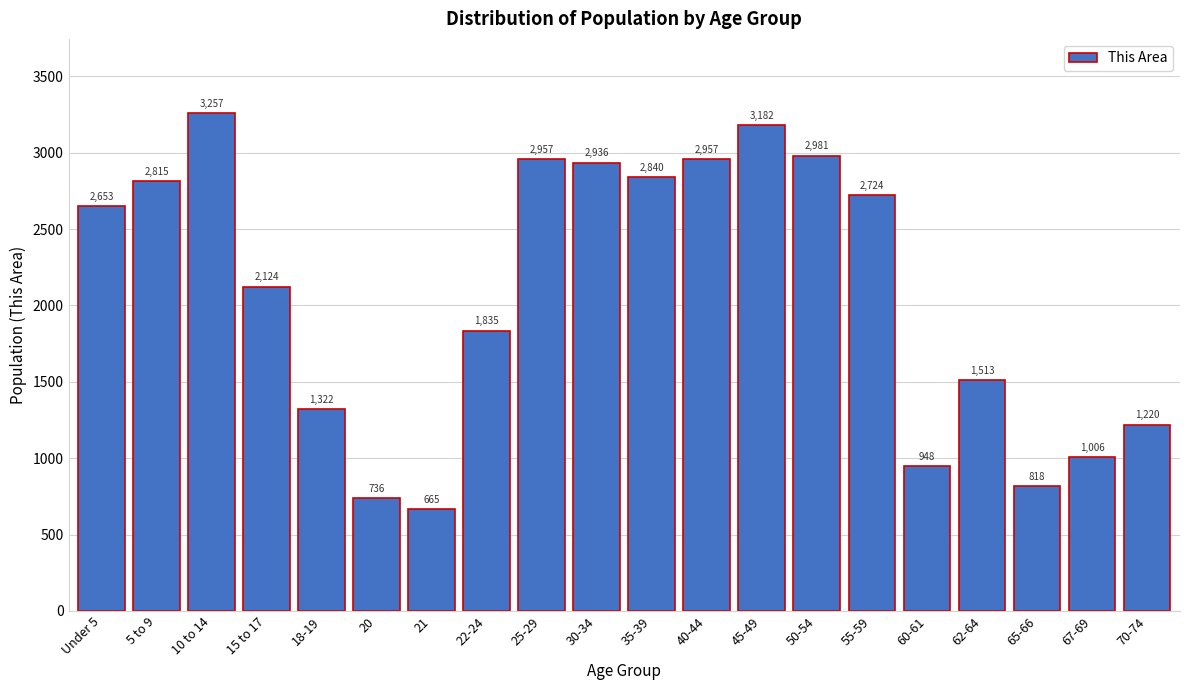

Reading right to left, list all the values displayed in this chart.

1220	1006	818	1513	948	2724	2981	3182	2957	2840	2936	2957	1835	665	736	1322	2124	3257	2815	2653